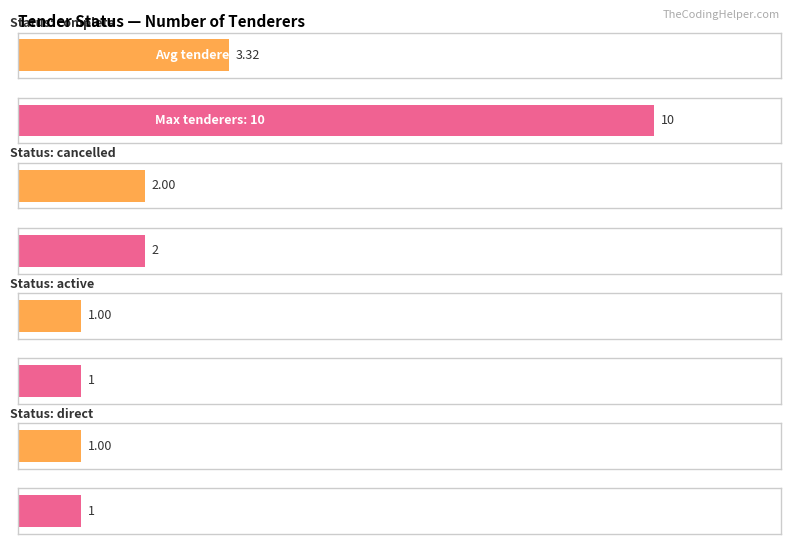

What are all the series names shown in the legend?

Average number of tenderers, Max number of tenderers